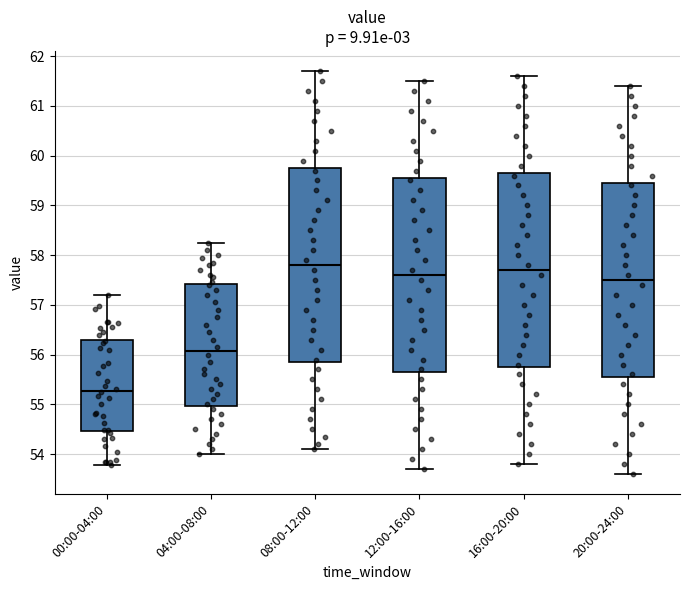

Reading left to right, read every box against the y-axis: the position of its median line, the range the box covers, and the ends of its whiskers. The values are not printed on the chart, so give them approximately, as read against the axis.

00:00-04:00: median 55.3, box 54.5 to 56.3, whiskers 53.8 to 57.2
04:00-08:00: median 56.1, box 55.0 to 57.4, whiskers 54.0 to 58.3
08:00-12:00: median 57.8, box 55.9 to 59.8, whiskers 54.1 to 61.7
12:00-16:00: median 57.6, box 55.7 to 59.6, whiskers 53.7 to 61.5
16:00-20:00: median 57.7, box 55.8 to 59.7, whiskers 53.8 to 61.6
20:00-24:00: median 57.5, box 55.6 to 59.5, whiskers 53.6 to 61.4